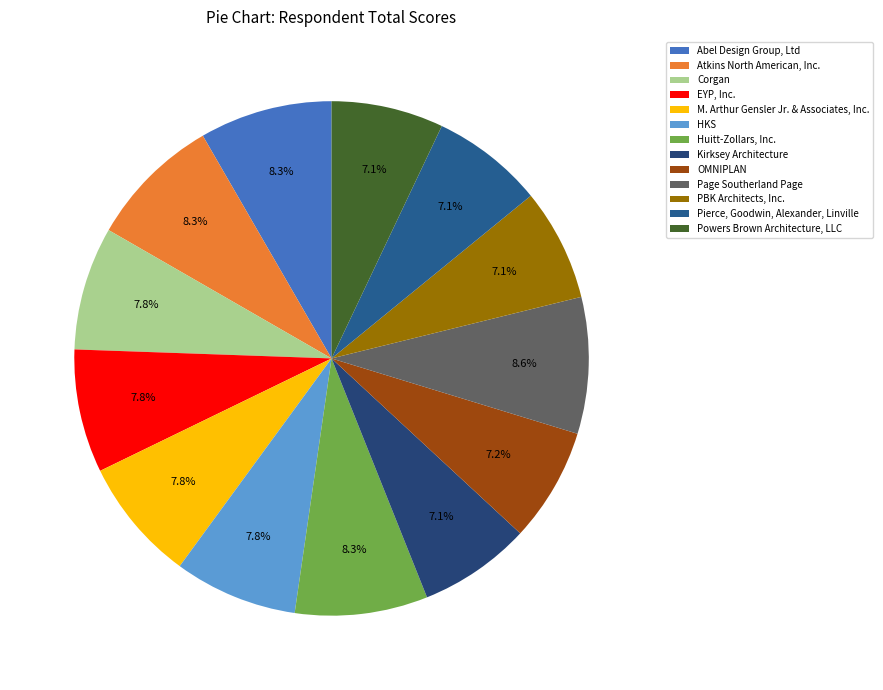

Which slice is the largest?

Page Southerland Page